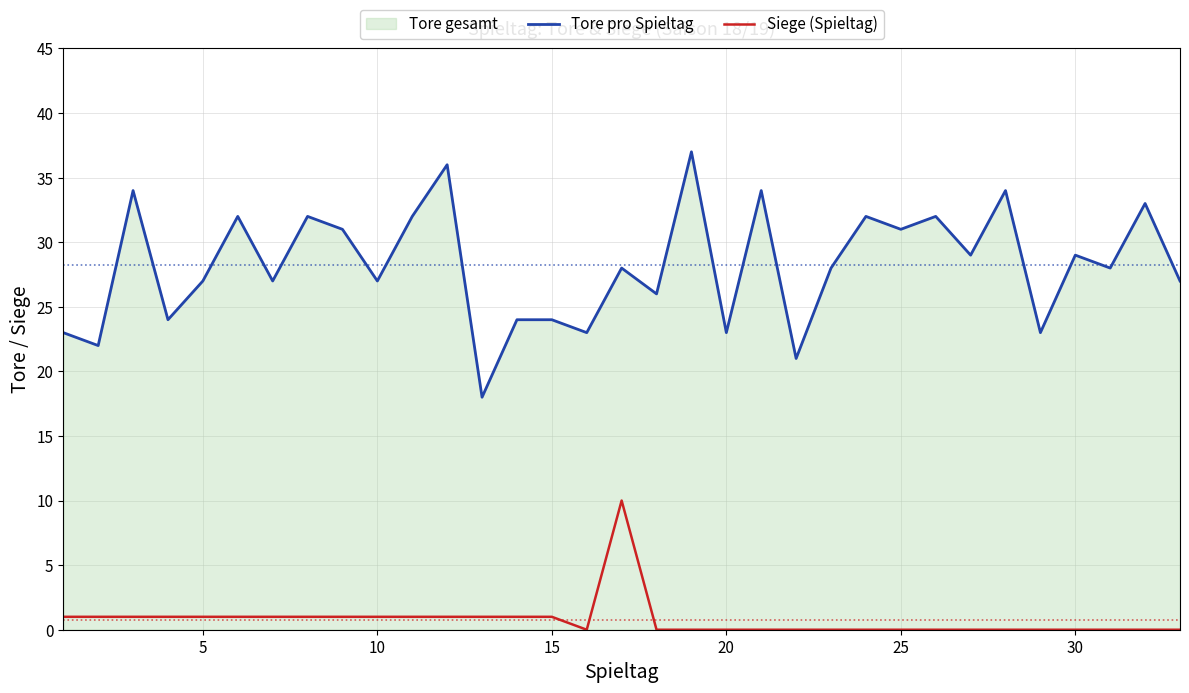

Rank the series by their maximum value, from lowest to highest.

Siege (Spieltag), Tore pro Spieltag